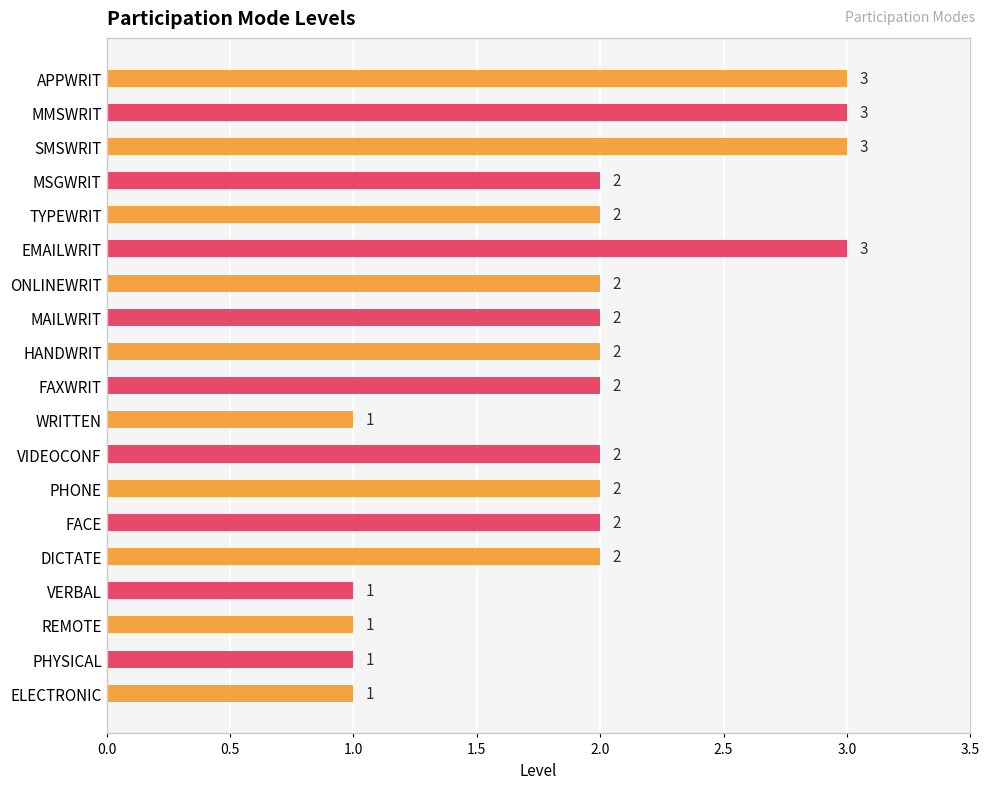

How many values exceed 2?

4